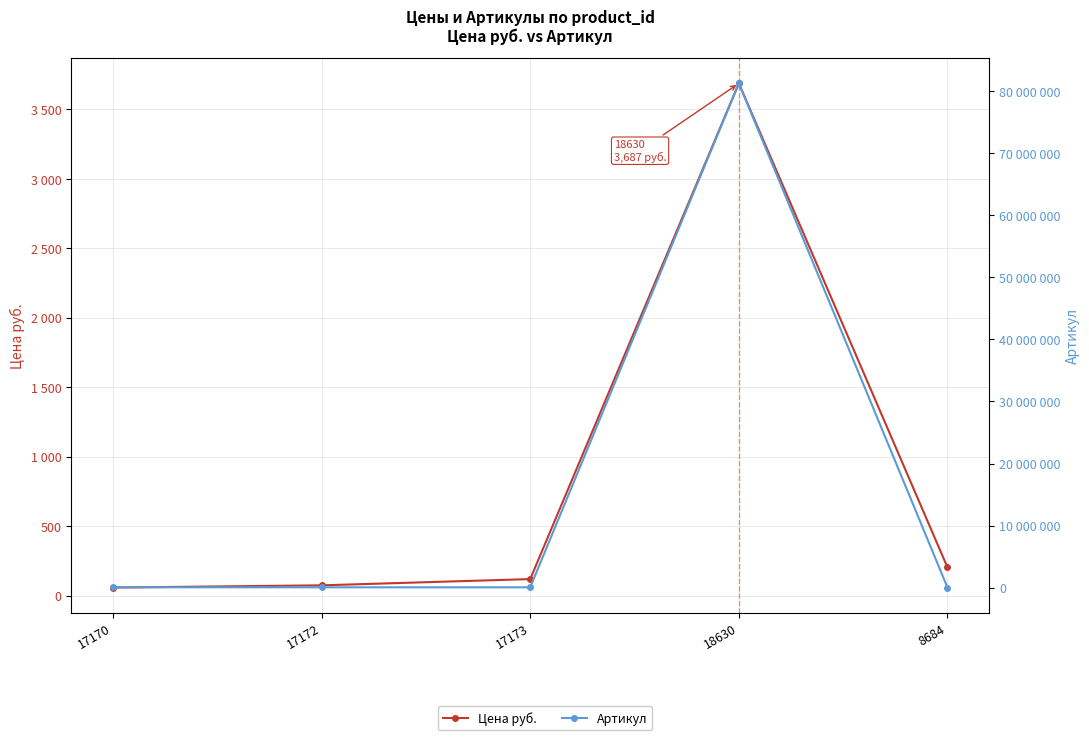

What is the label of the 2nd point from the left?

17172